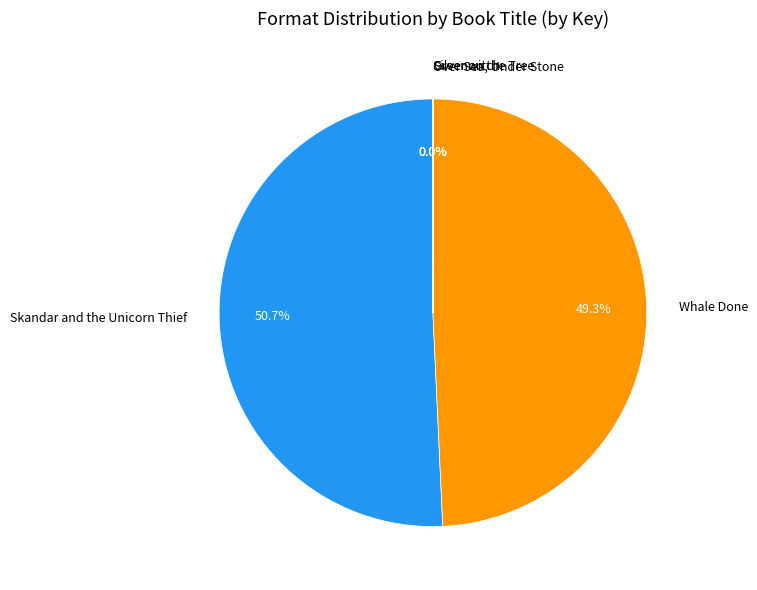

What is the ratio of the value at Skandar and the Unicorn Thief to the value at Whale Done?

1.0